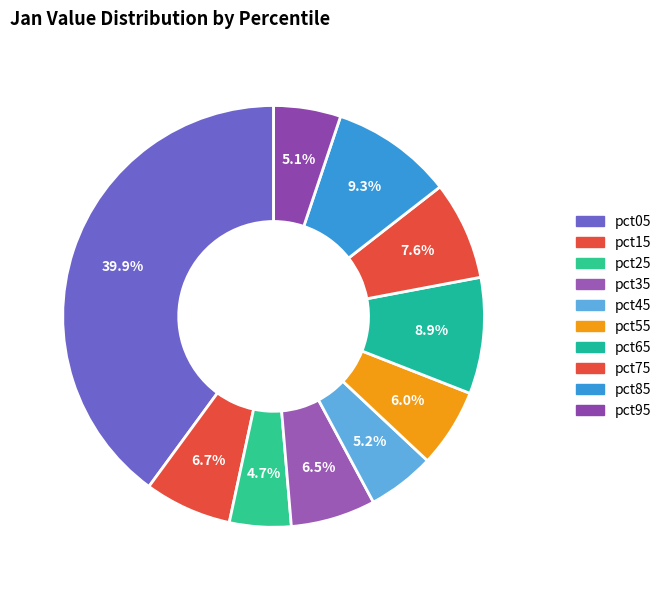

Rank the categories by value from lowest to highest.

pct25, pct95, pct45, pct55, pct35, pct15, pct75, pct65, pct85, pct05